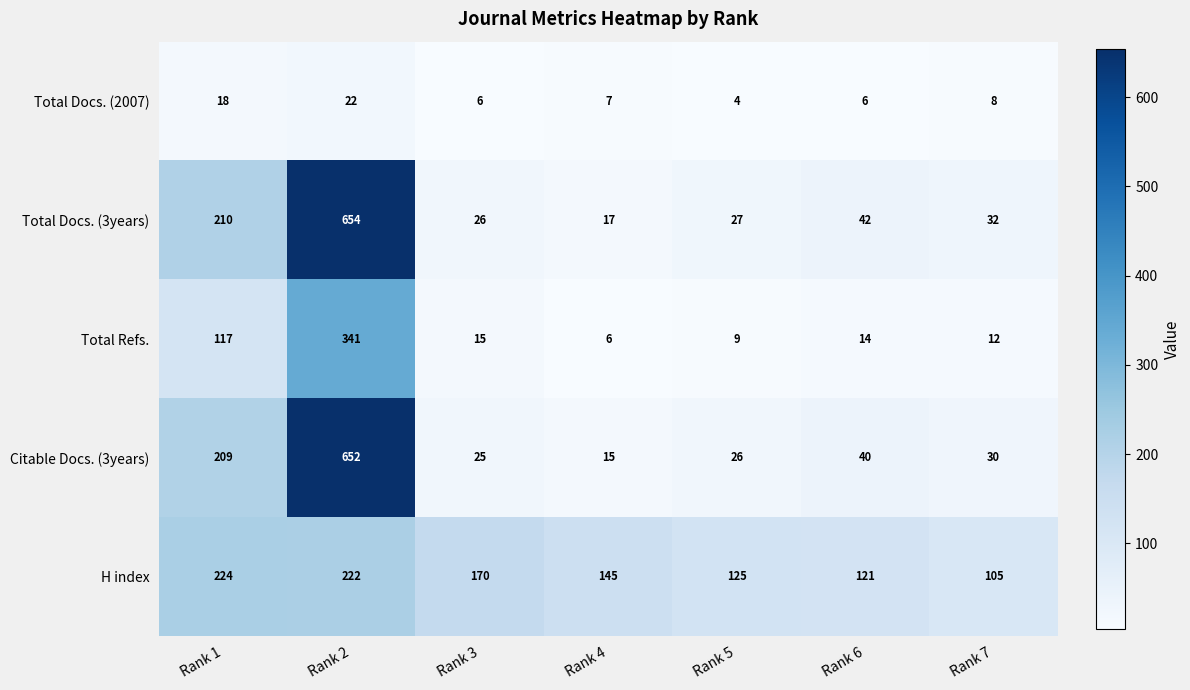

The value of H index at Rank 7 is 105. True or false?

True